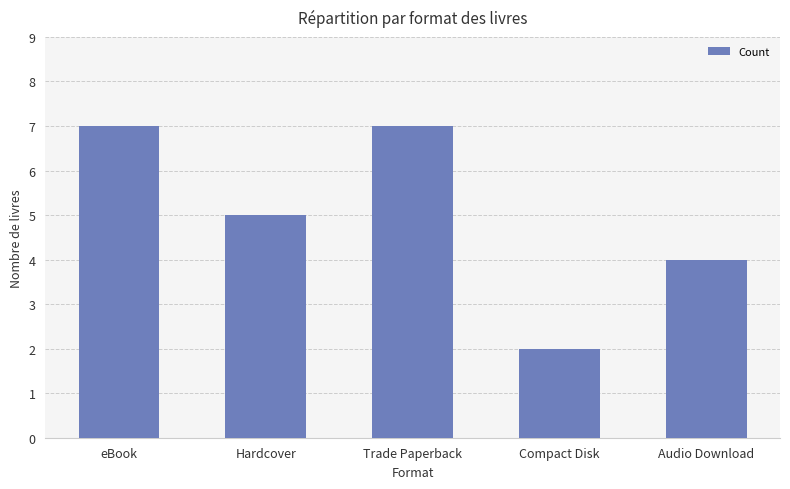

The chart shows a value of 7 at eBook. True or false?

True